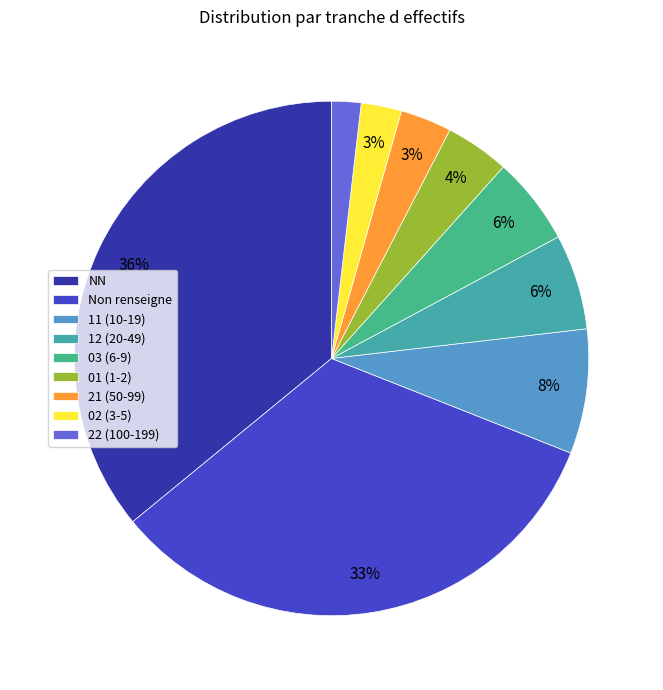

How many slices are in this pie chart?

9